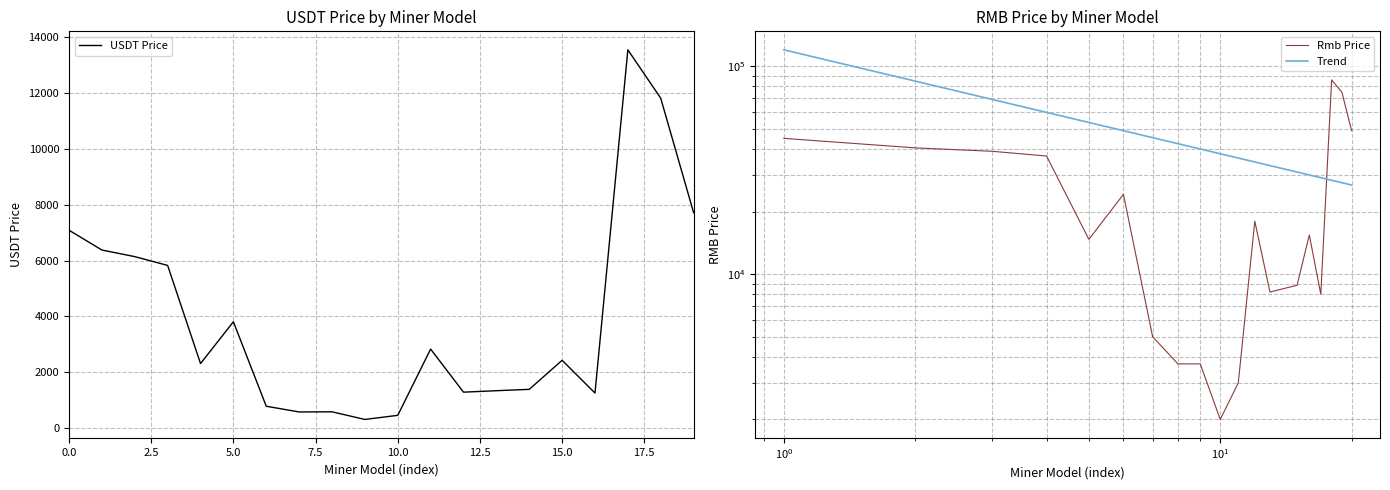

How many lines are shown in the chart?

3